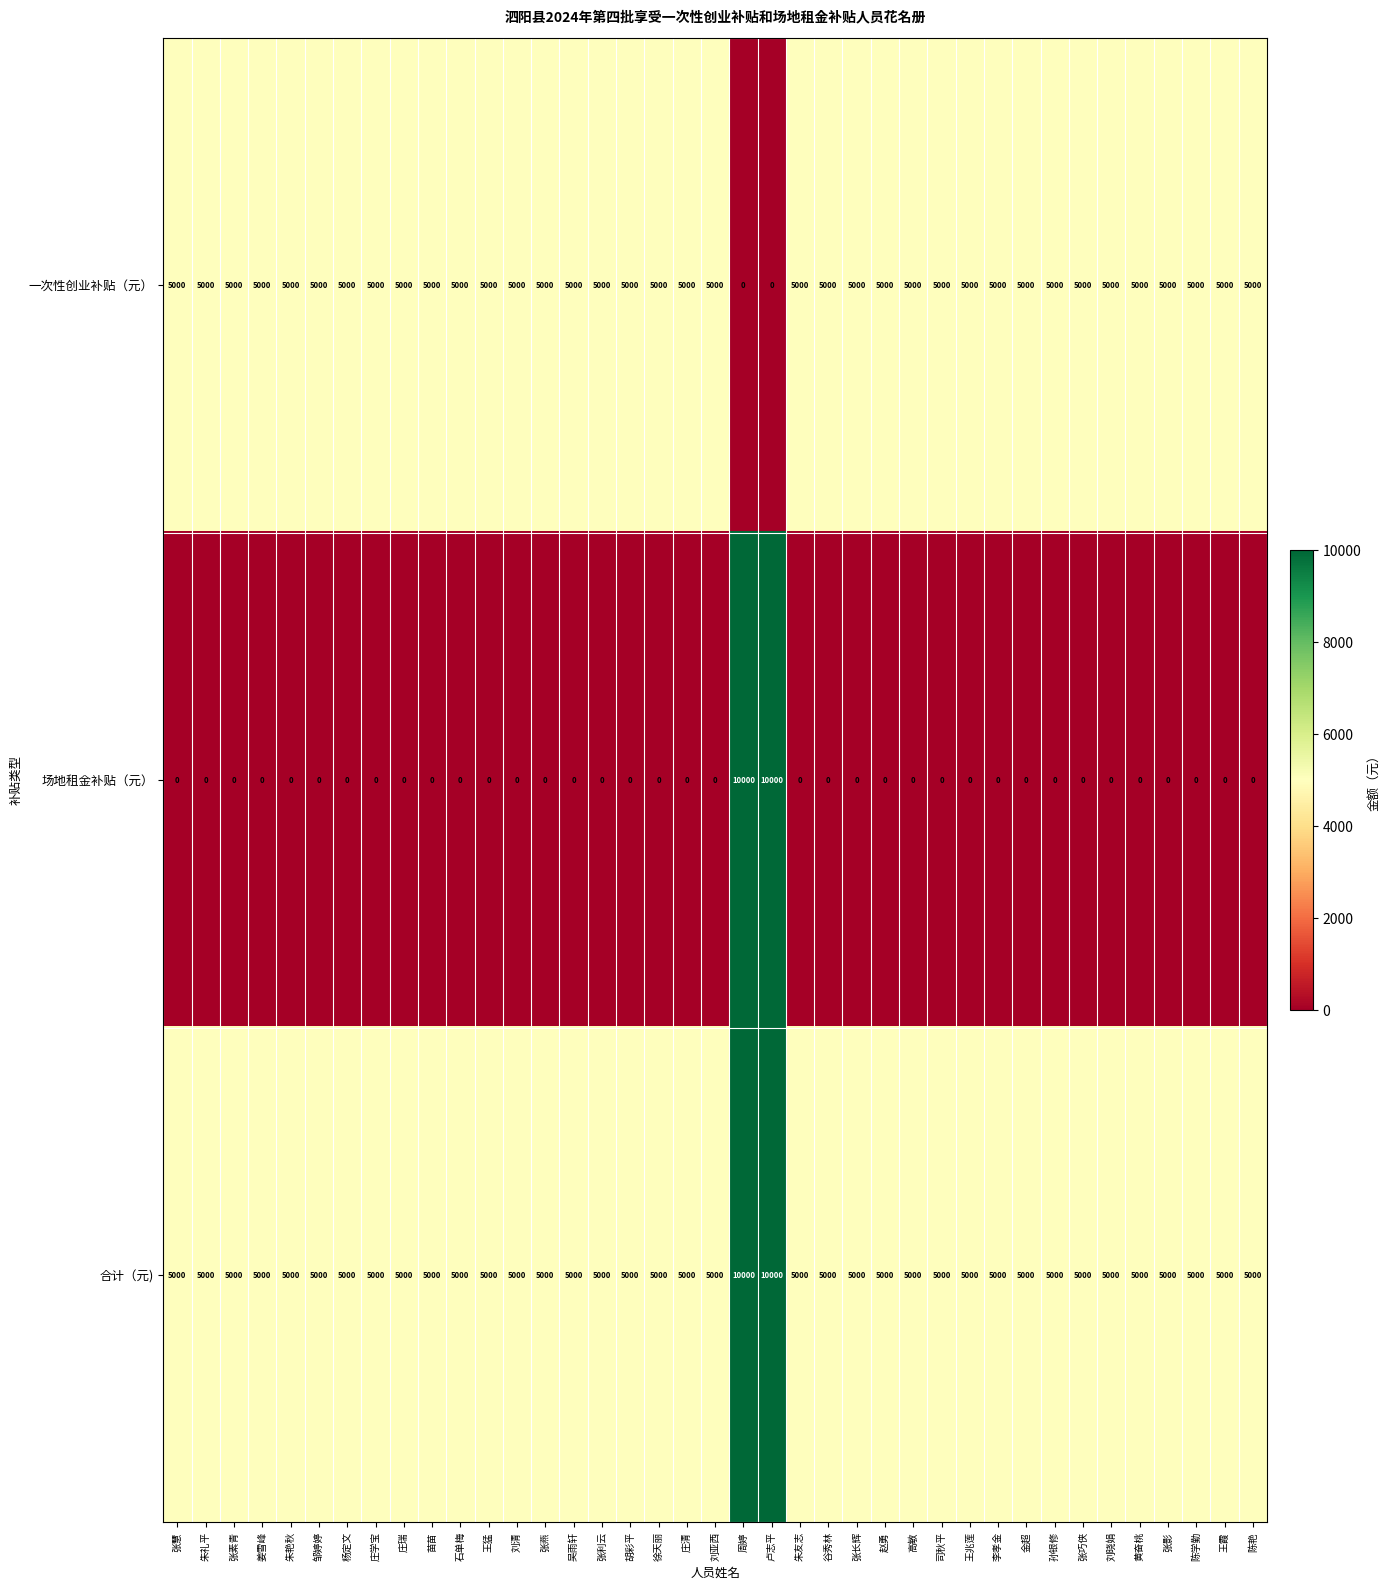

What is the maximum value for 场地租金补贴（元）?

10000